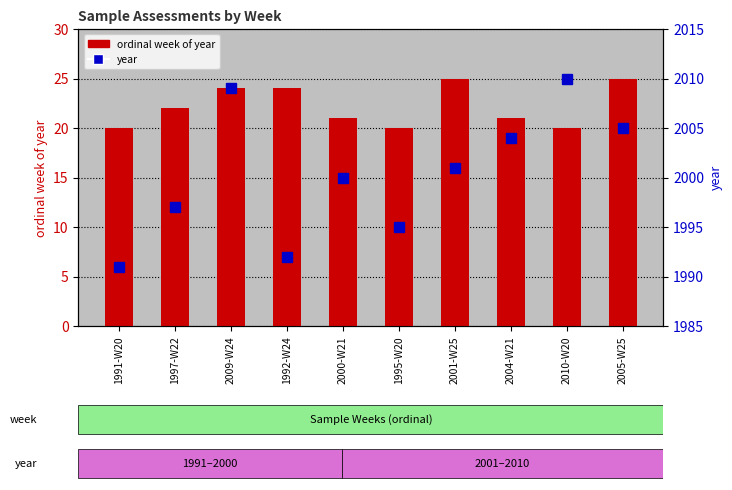

What is the label of the 4th bar from the right?

2001-W25